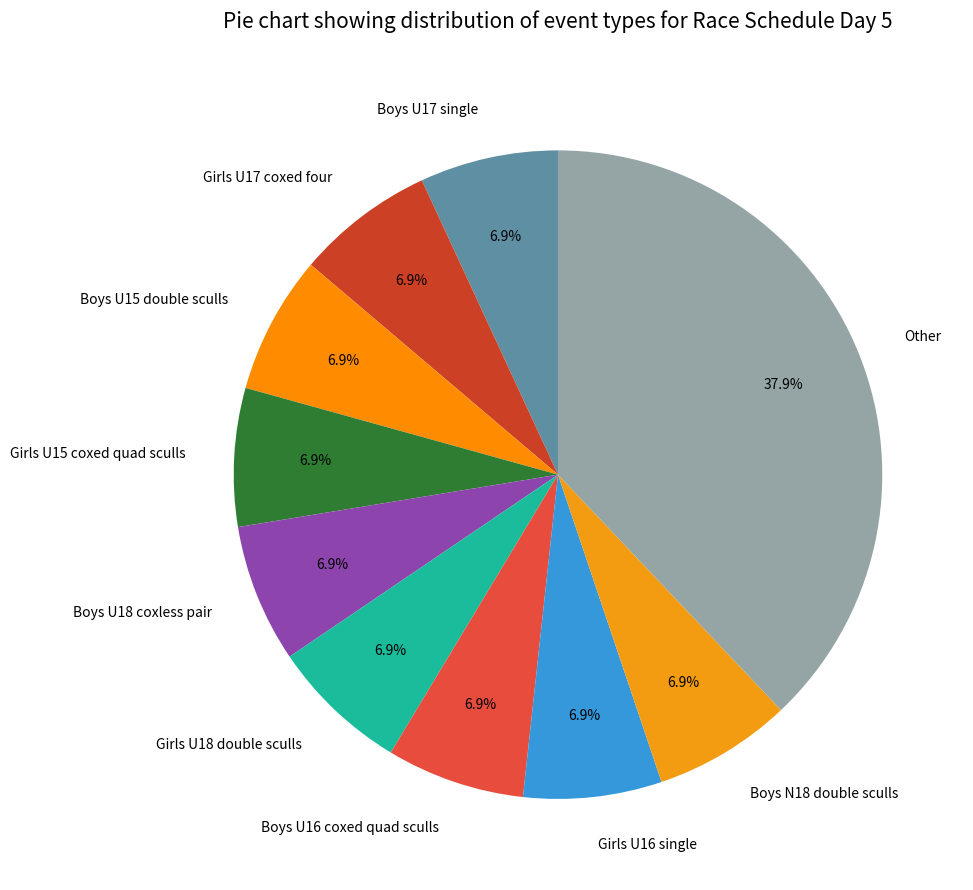

Approximately how many times larger is the value at Girls U18 double sculls compared to Boys U17 single?

1.0